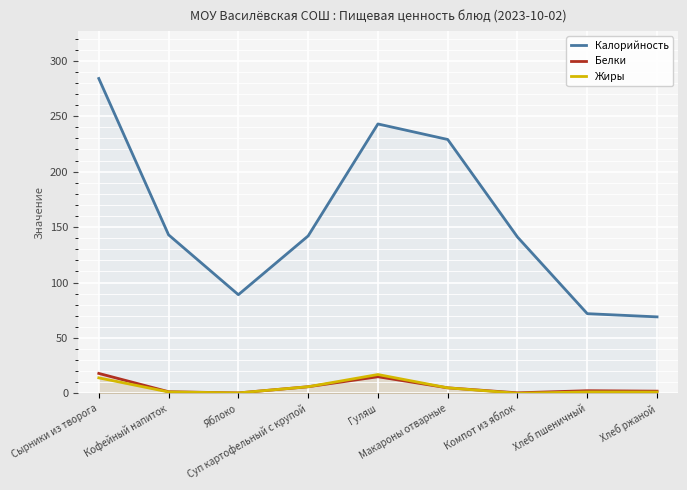

True or false: Калорийность has a value of 37.7 at Яблоко.

False